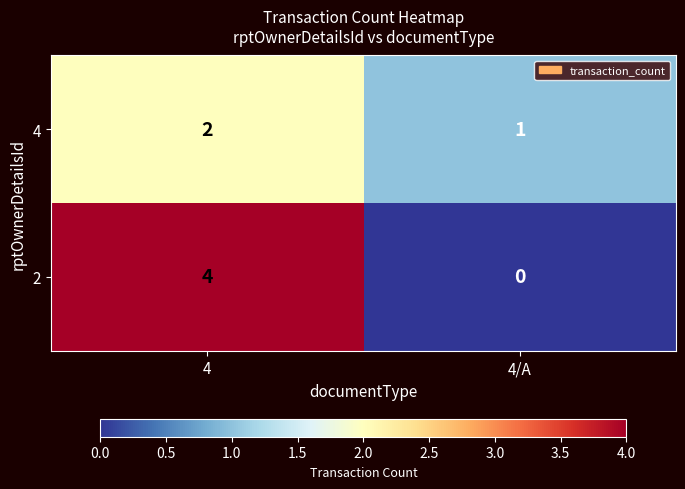

What is the difference between the 2 values at 4 and 4/A?

4